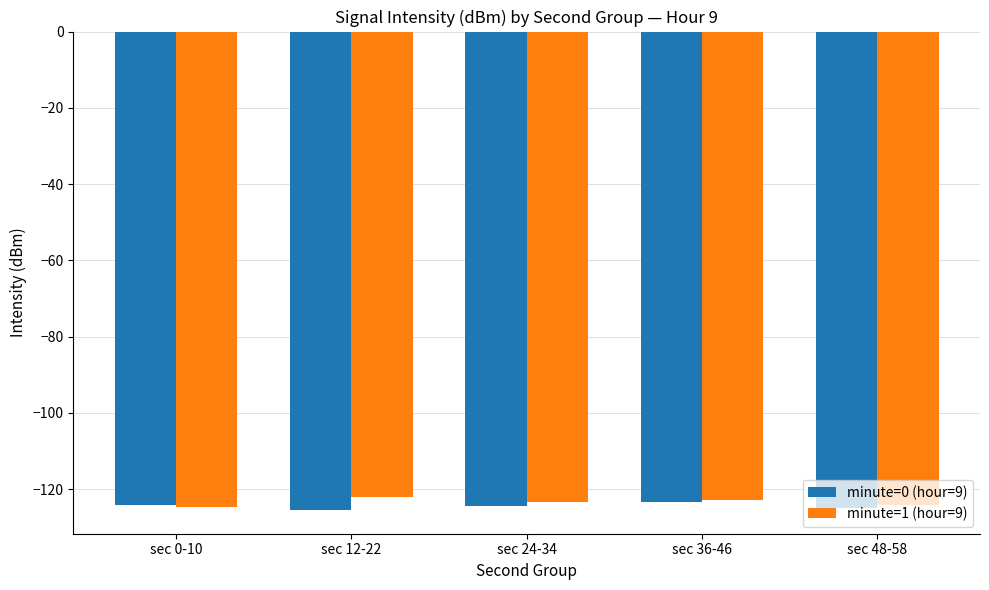

What is the label of the 1st bar from the right?

sec 48-58